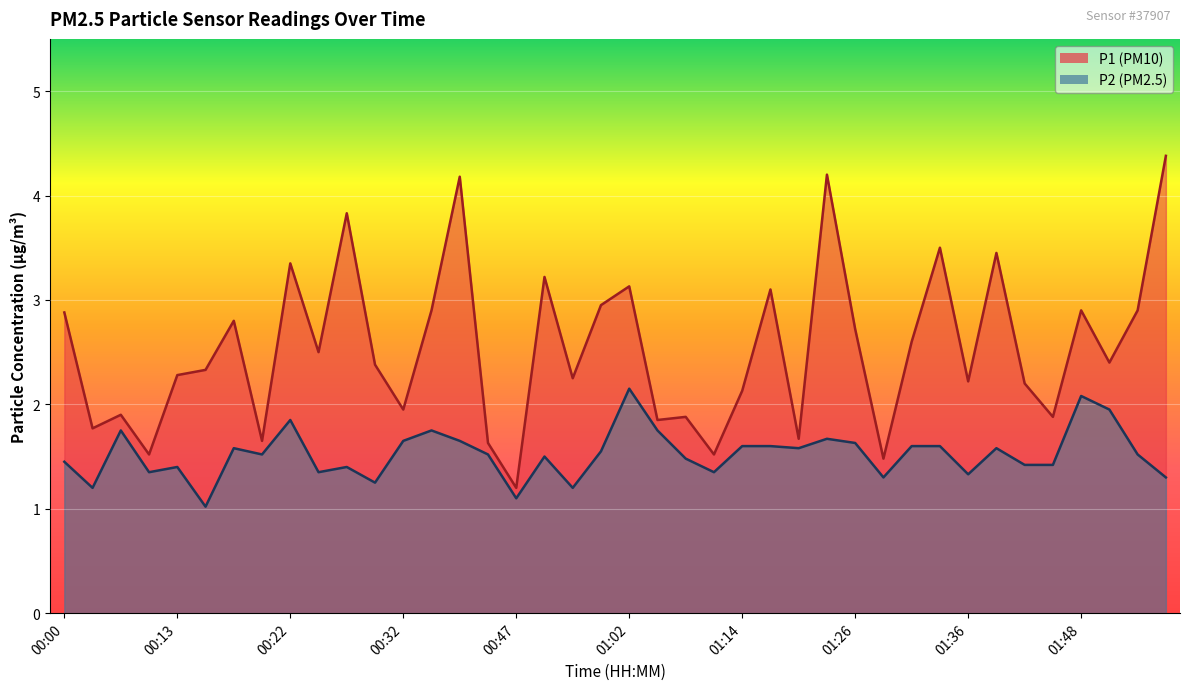

Which has a higher value, 00:47 or 00:57?

00:57